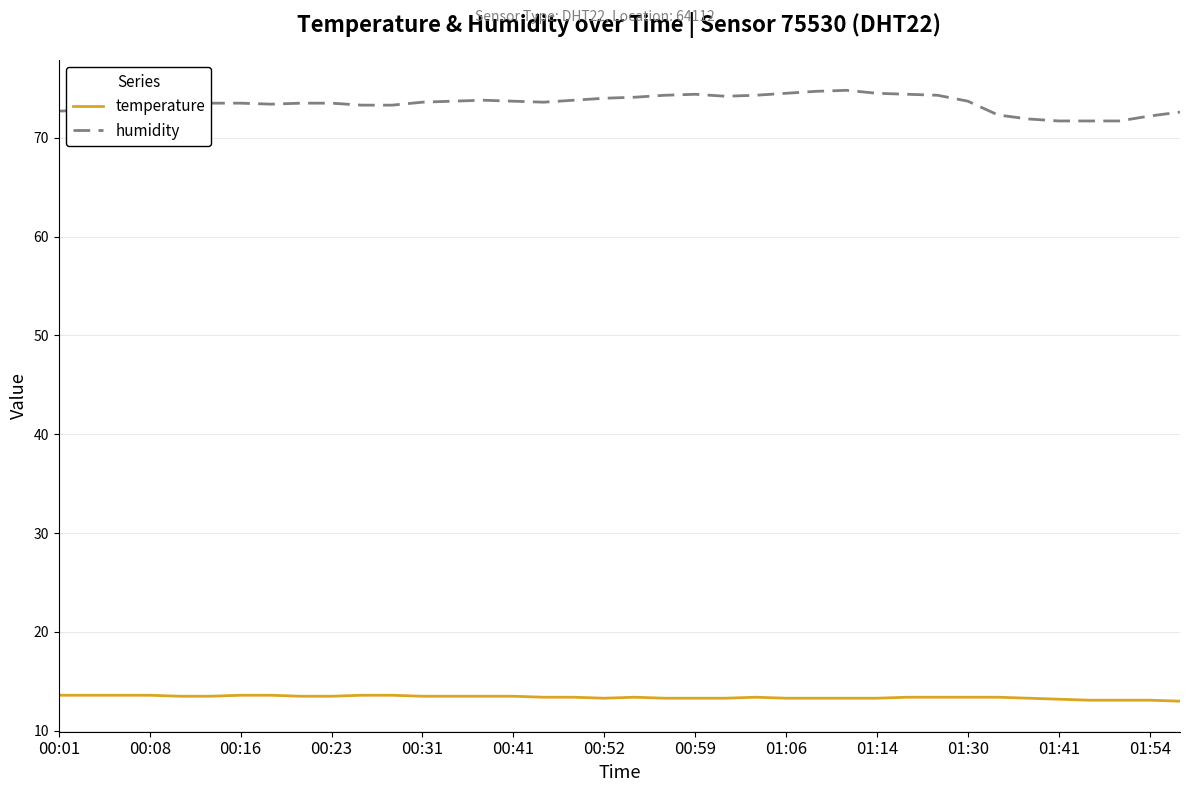

True or false: humidity and temperature intersect in this chart.

False